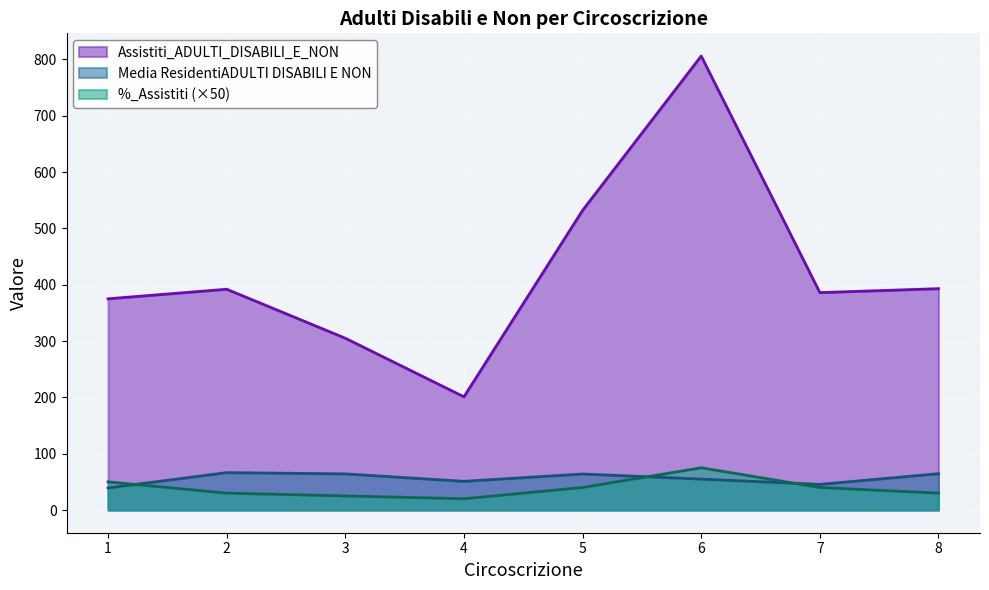

True or false: Assistiti_ADULTI_DISABILI_E_NON and Media ResidentiADULTI DISABILI E NON cross at least once.

False